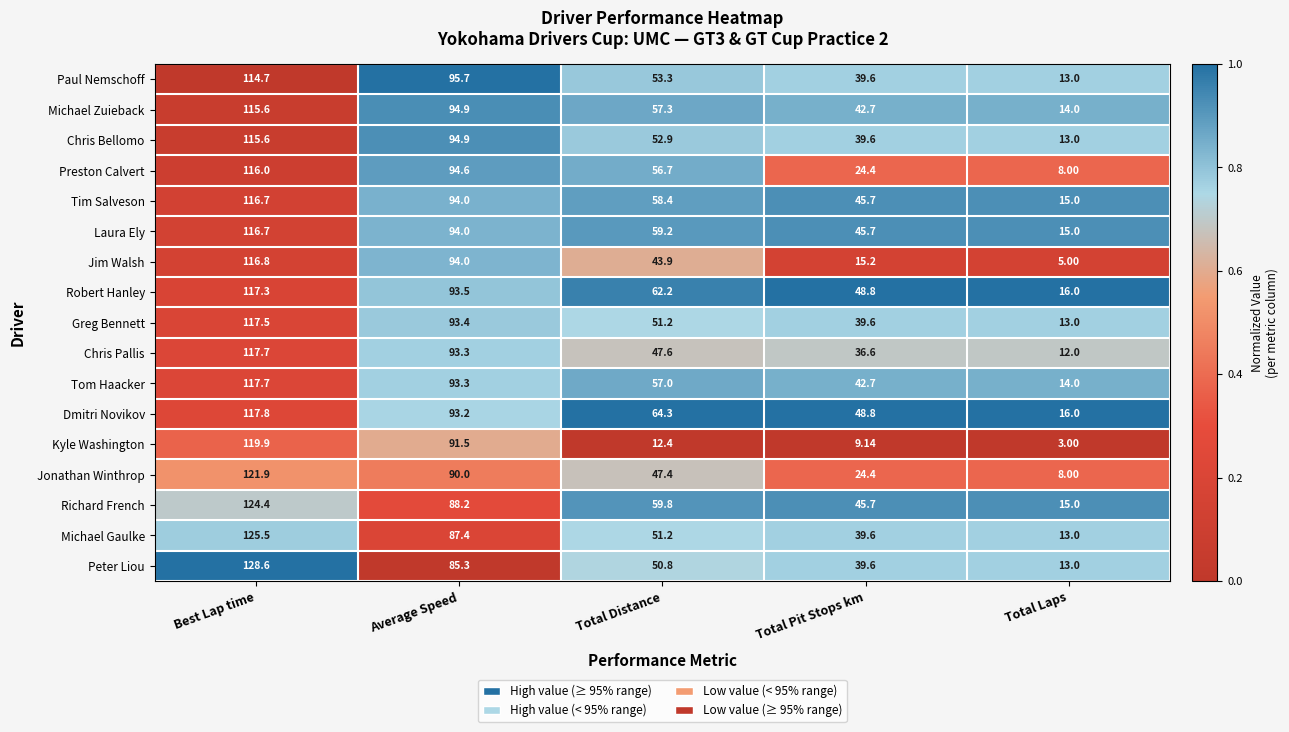

Where is Tim Salveson nearest to the value 65?

Total Distance